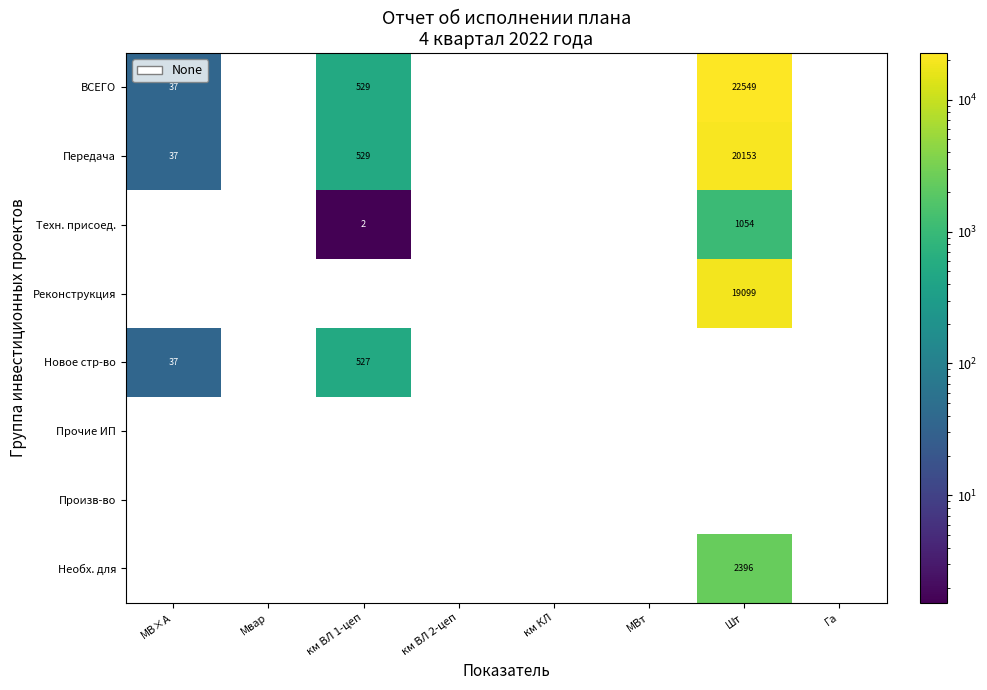

True or false: Передача has a value of 61.5 at МВ×А.

False